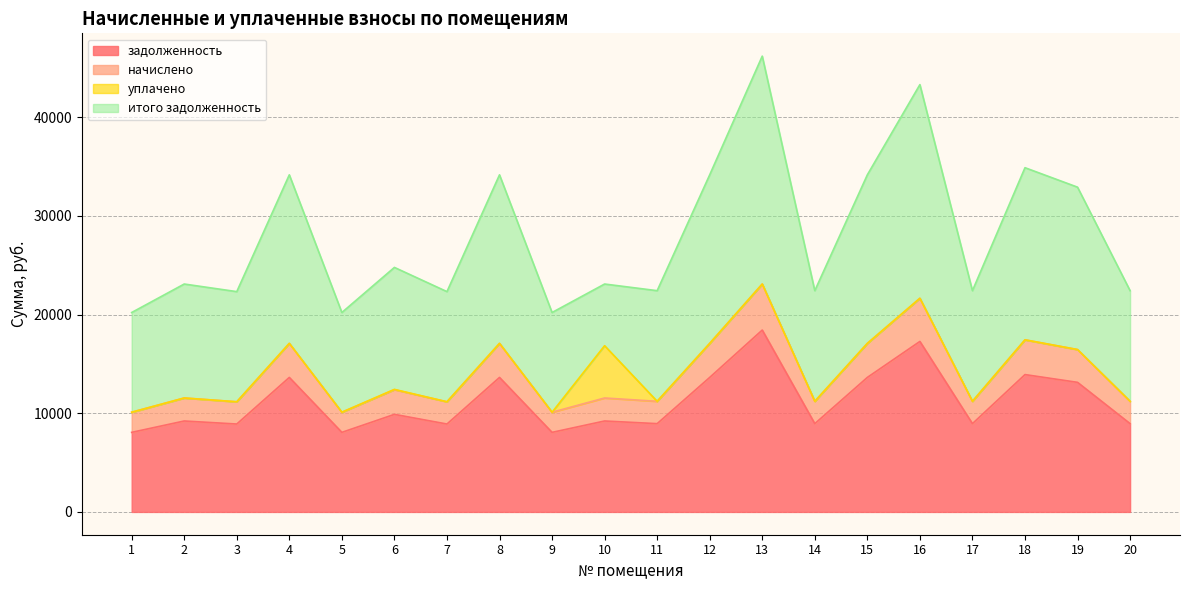

What is the total value across all series at 10?

23097.6